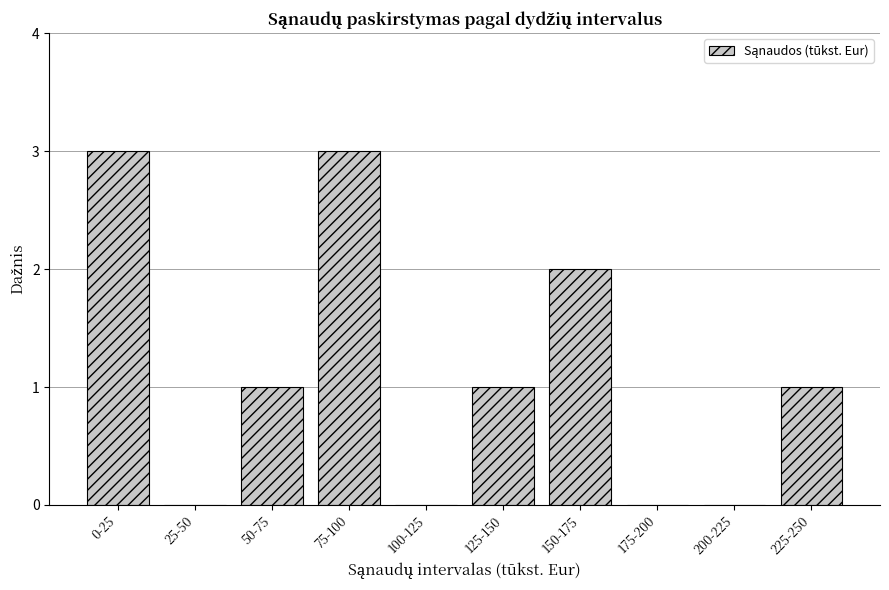

Reading left to right, list all the values displayed in this chart.

0-25=3	25-50=0	50-75=1	75-100=3	100-125=0	125-150=1	150-175=2	175-200=0	200-225=0	225-250=1